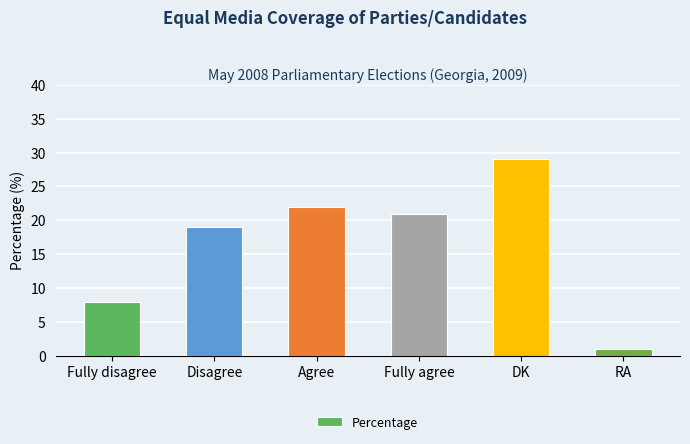

Rank the categories by value from lowest to highest.

RA, Fully disagree, Disagree, Fully agree, Agree, DK